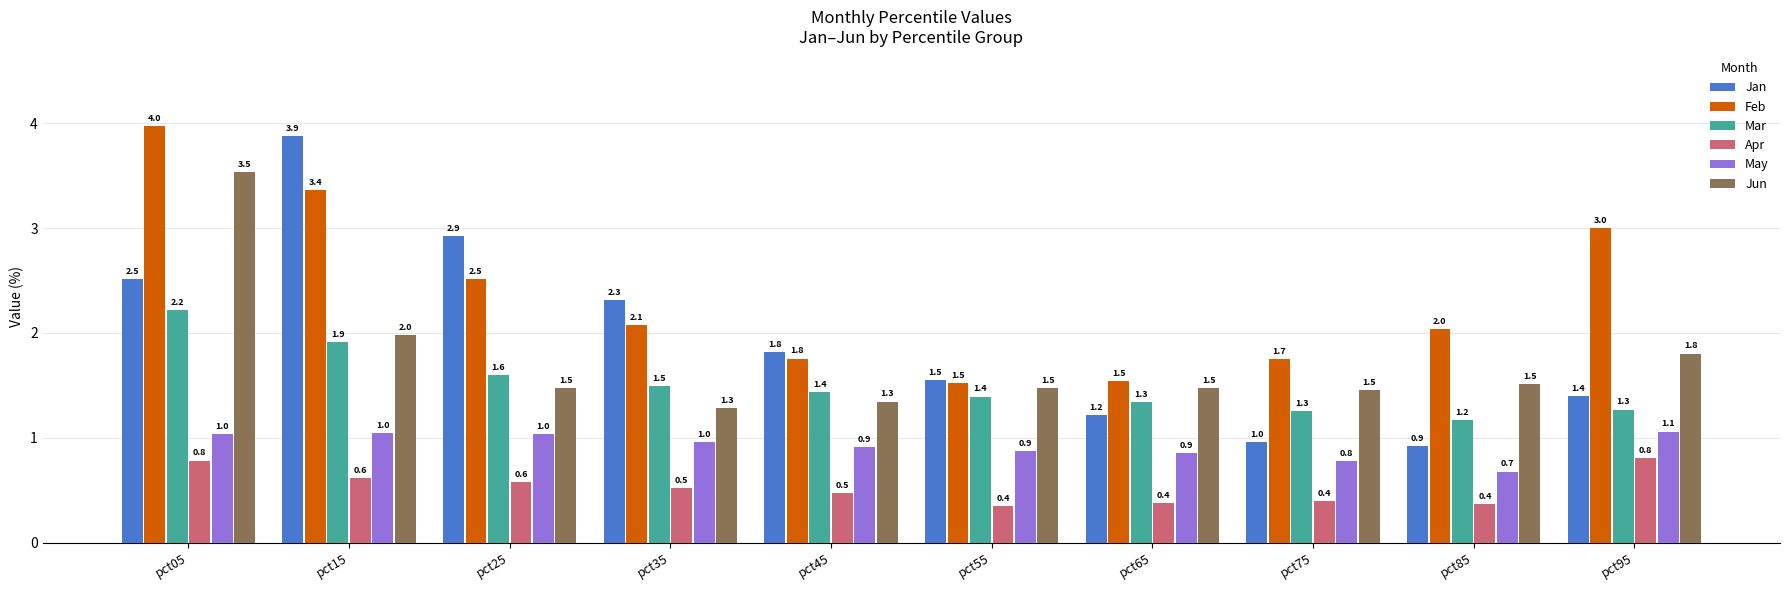

Is the value of Mar at pct35 greater than the value of May at pct35?

Yes